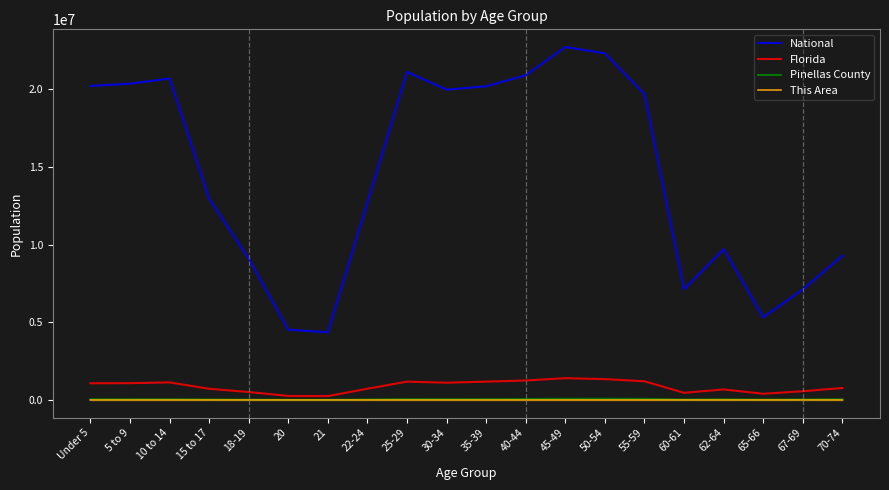

True or false: Pinellas County and Florida cross at least once.

False